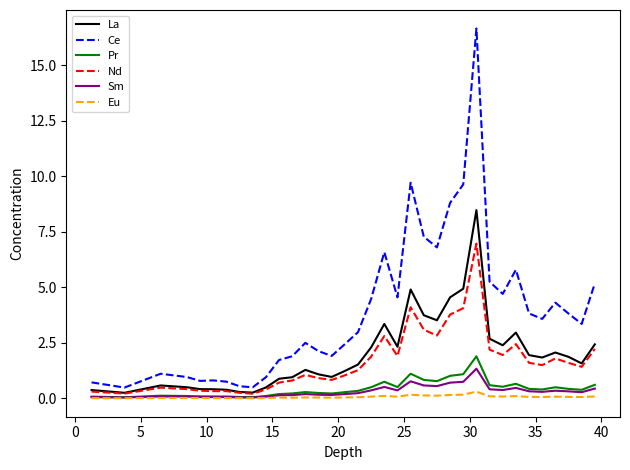

True or false: Ce and Eu cross at least once.

False